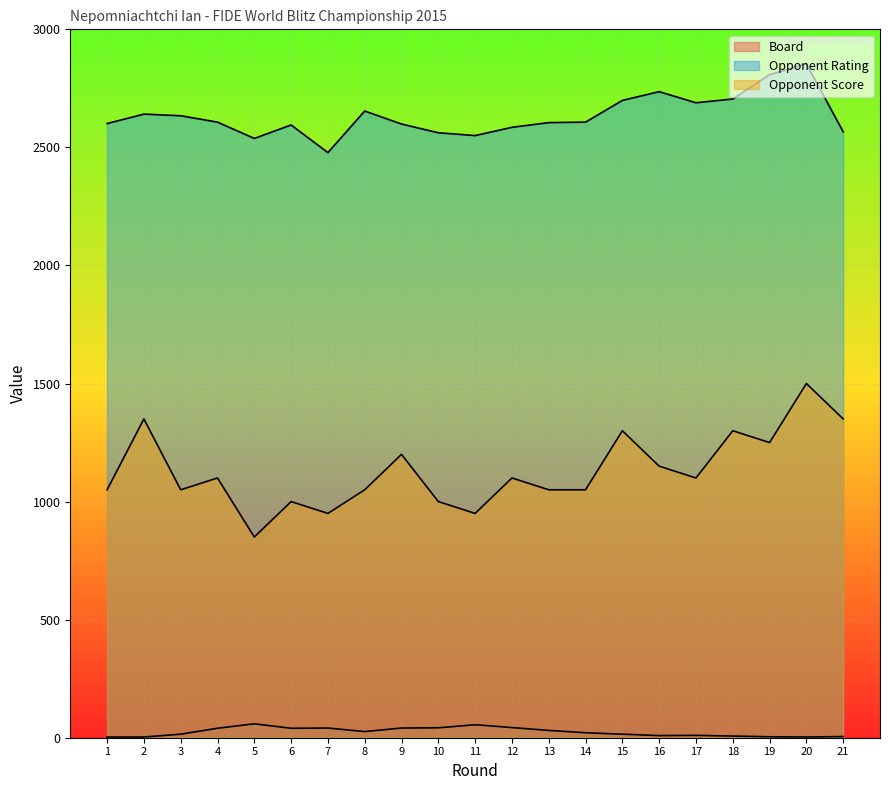

Read the Opponent Score value at 15, to the nearest 10.

1300